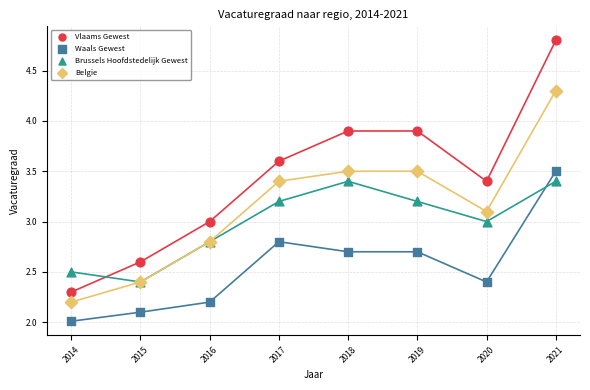

Which series reaches the maximum Y coordinate?

Vlaams Gewest